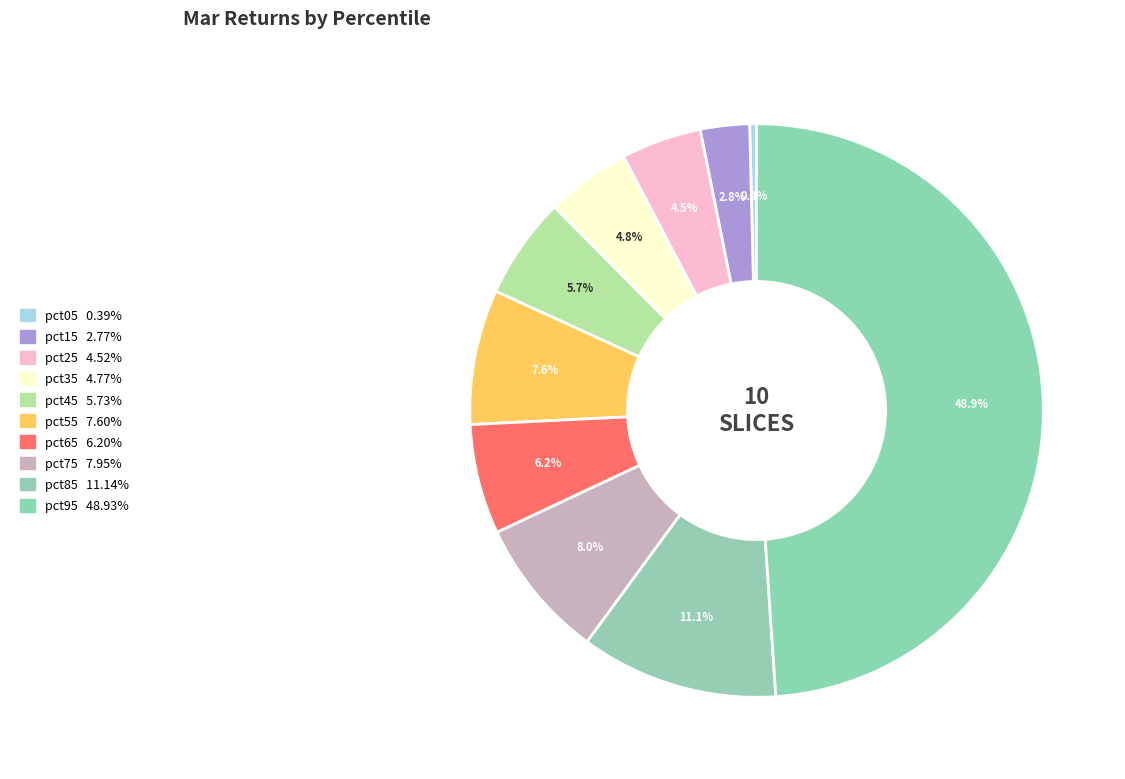

Count the number of slices in the pie.

10